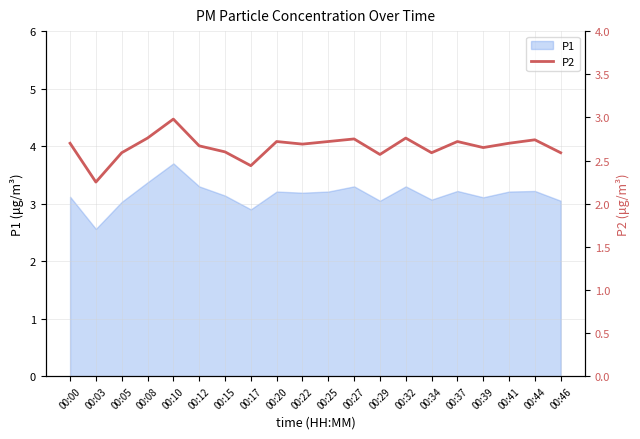

What is the minimum value shown in the chart?

2.2